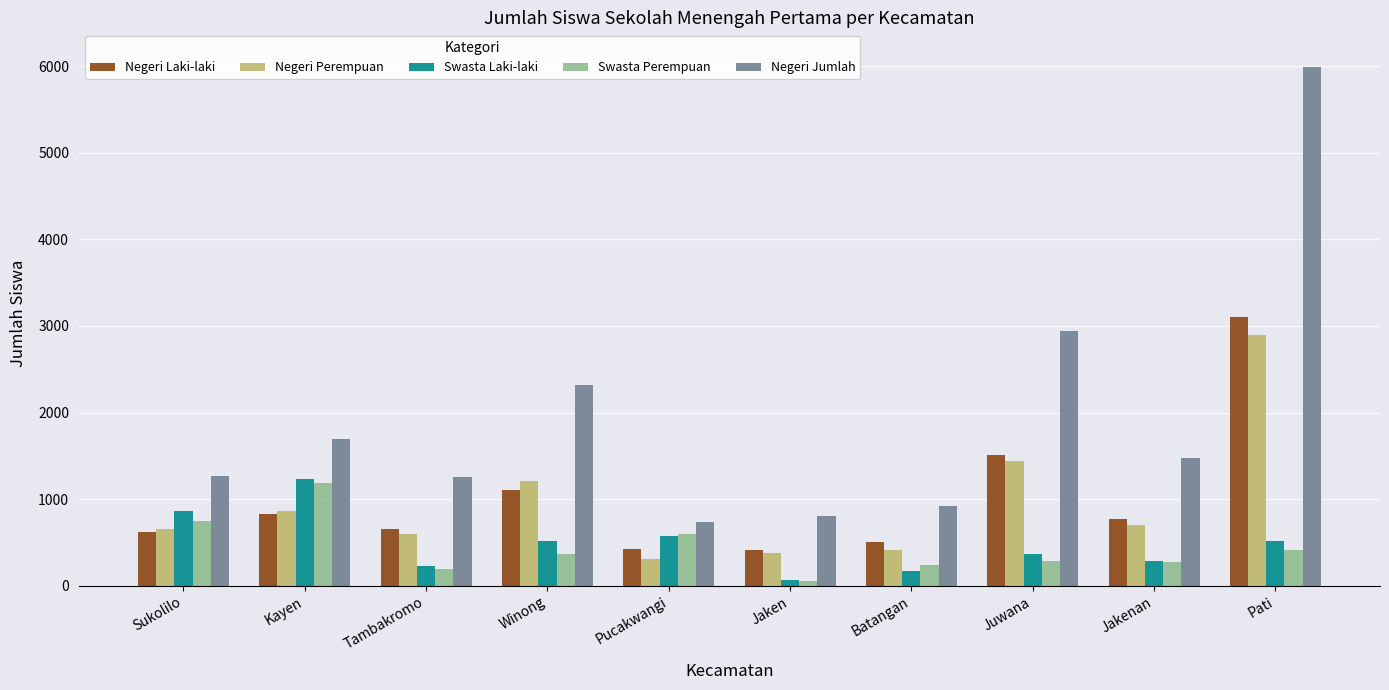

Is it true that Negeri Laki-laki equals 830 at Kayen?

True